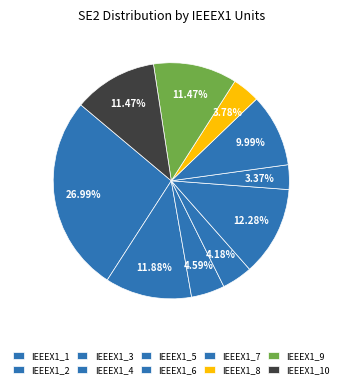

To the nearest percent, what portion does IEEEX1_3 represent?

5%